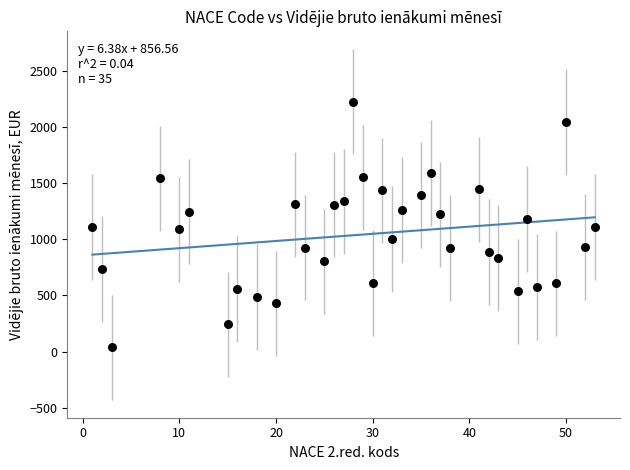

What is the range of X values (max minus min)?

52.0